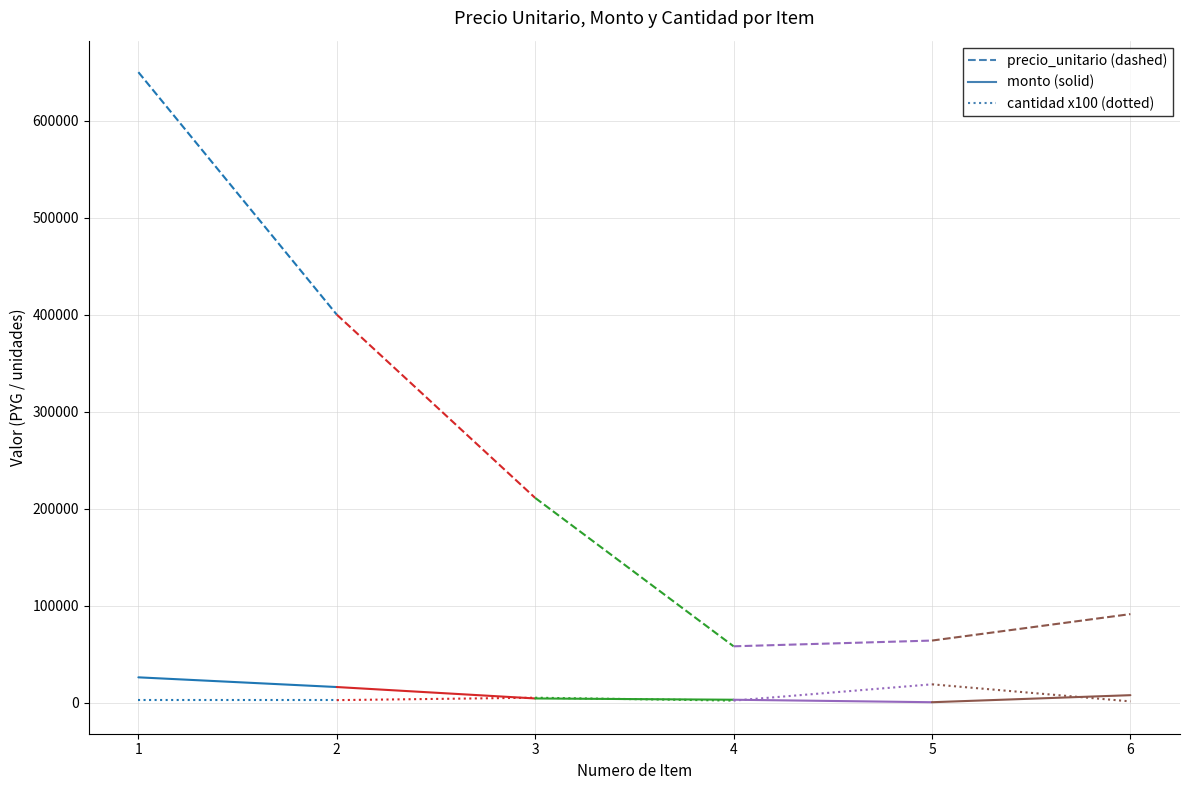

Which category has the lowest value in the cantidad (x100) series?

1